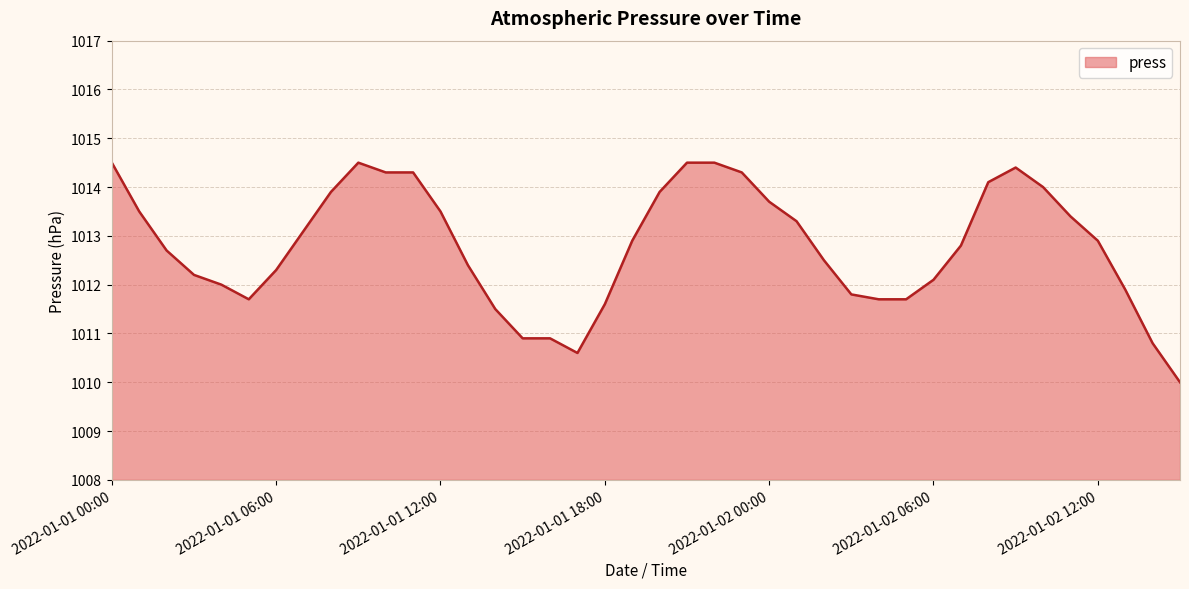

What is the greatest value displayed?

1014.5